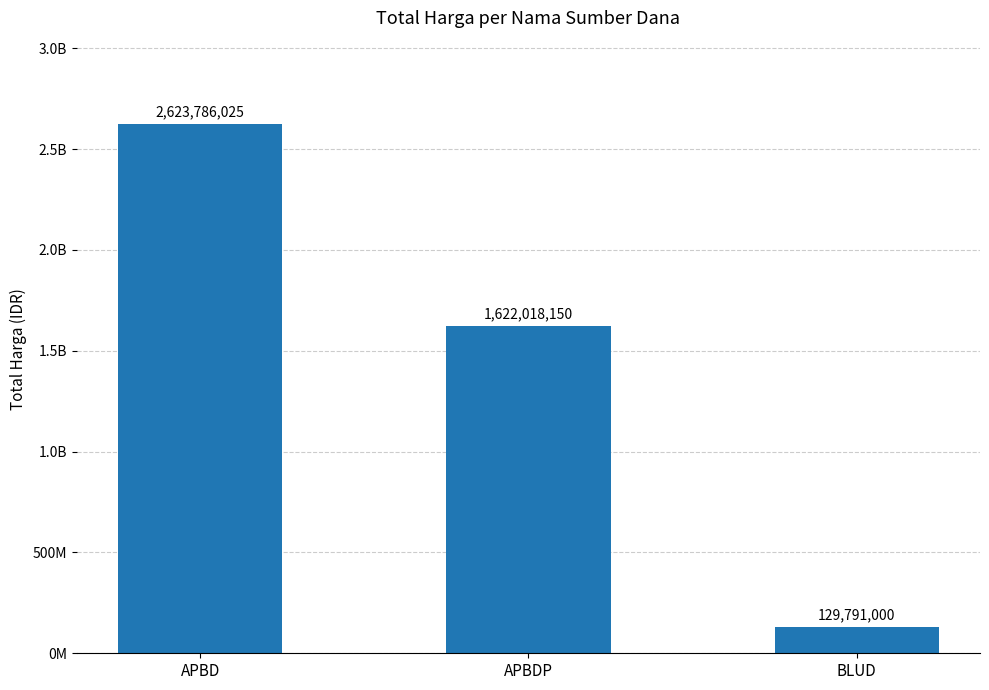

The value at APBD is 1379286497. True or false?

False